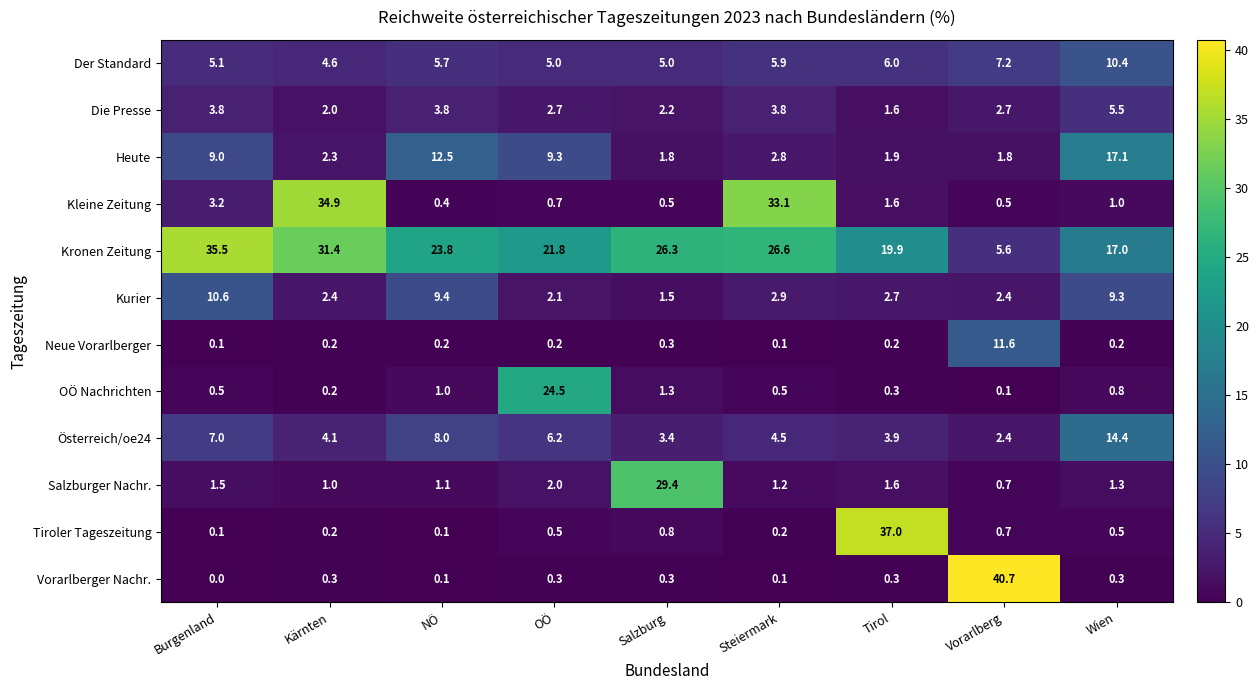

Which series has the widest spread of values?

Vorarlberger Nachr.